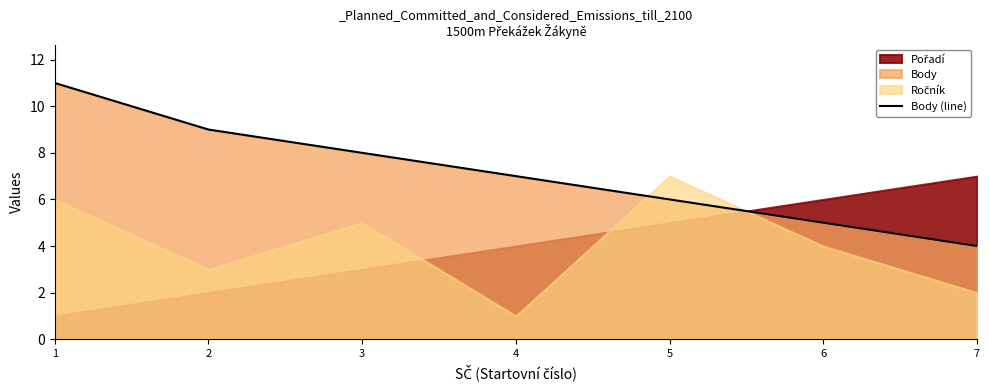

List the labels in order of Body (line) value, largest first.

1, 2, 3, 4, 5, 6, 7